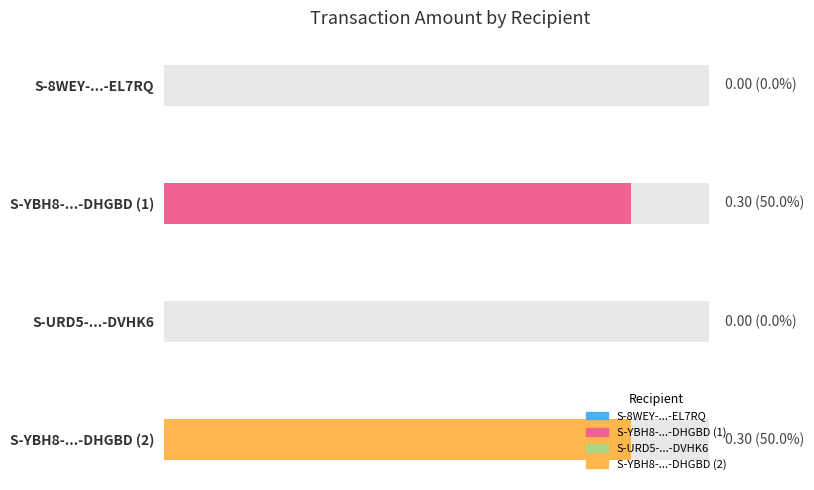

Are the bars grouped side by side (vs. stacked)?

No